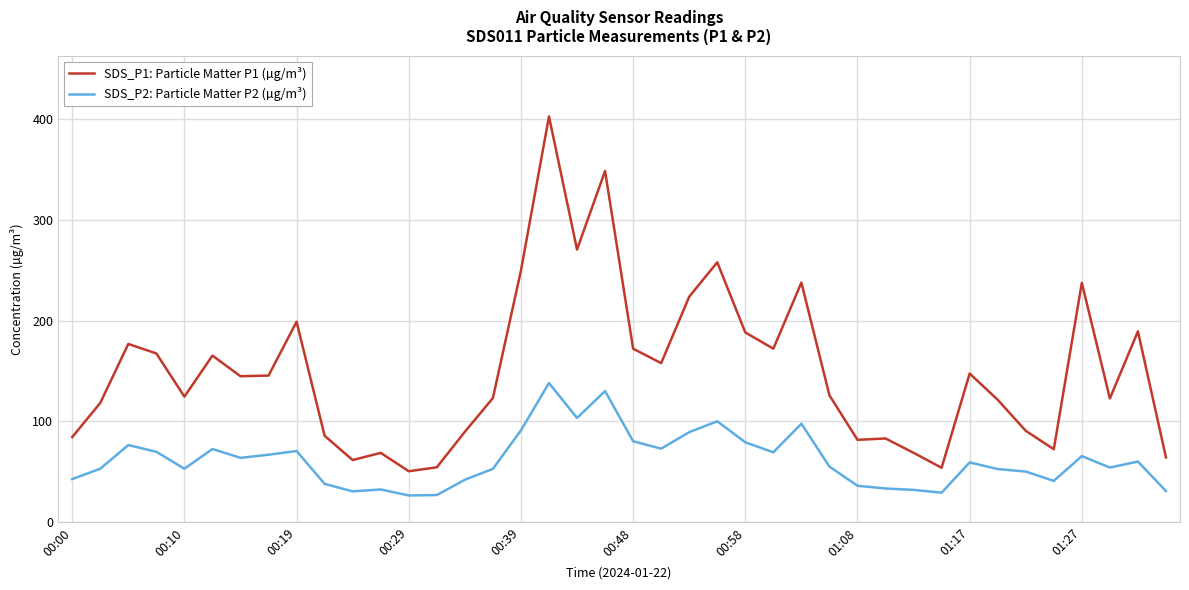

What is the highest value of the SDS_P2: Particle Matter P2 (µg/m³) series?

138.1